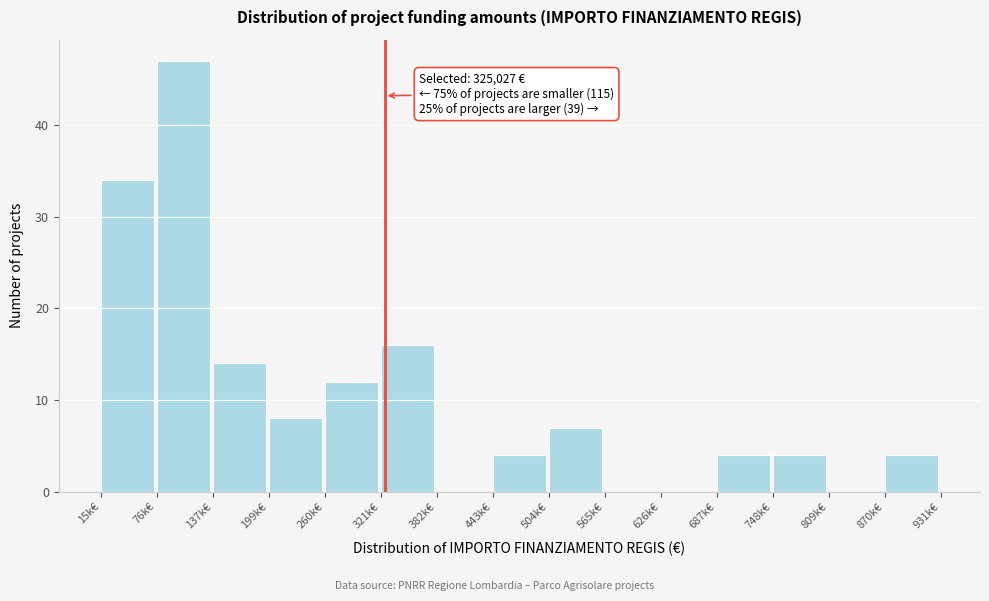

Reading left to right, what are all the values shown in this chart?

15k€=34	76k€=47	137k€=14	199k€=8	260k€=12	321k€=16	382k€=0	443k€=4	504k€=7	565k€=0	626k€=0	687k€=4	748k€=4	809k€=0	870k€=4